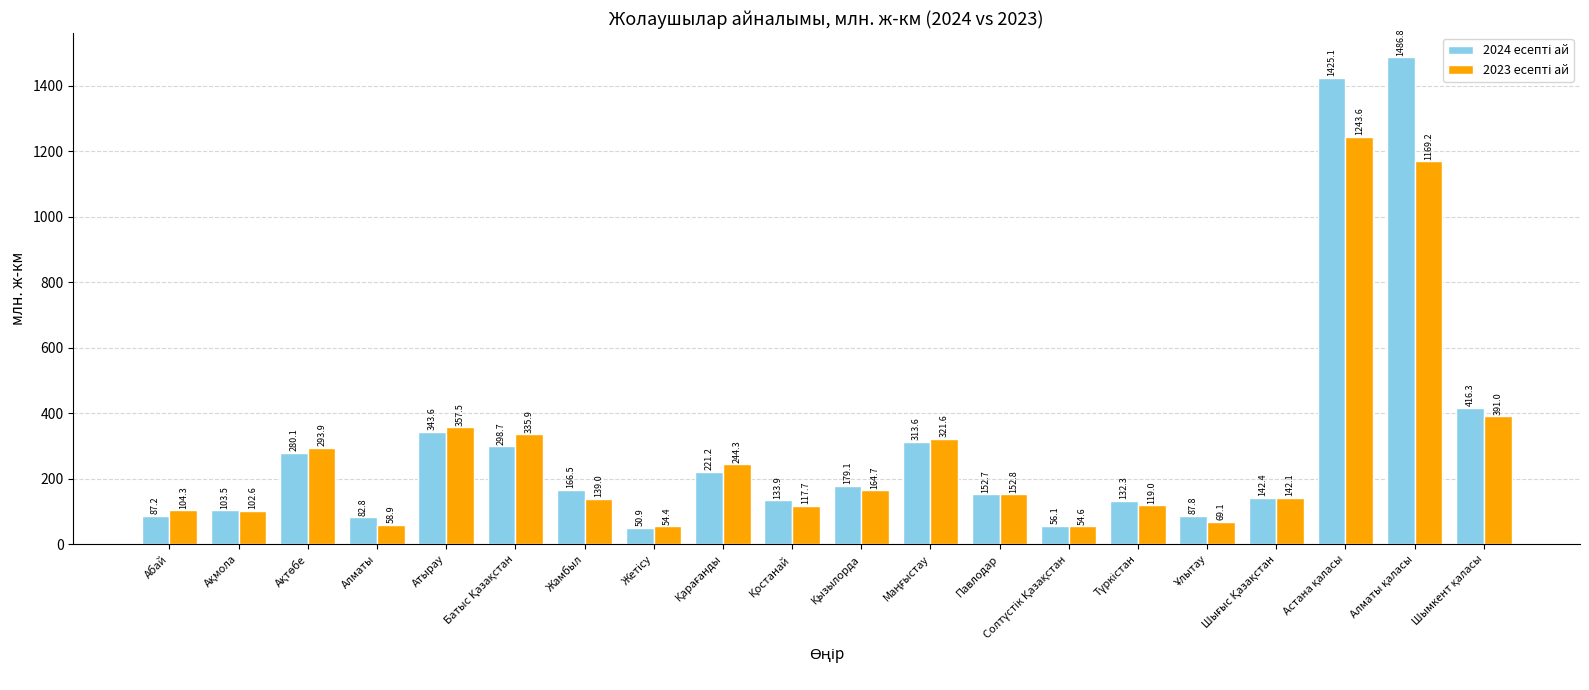

What is the smallest value displayed?

50.9